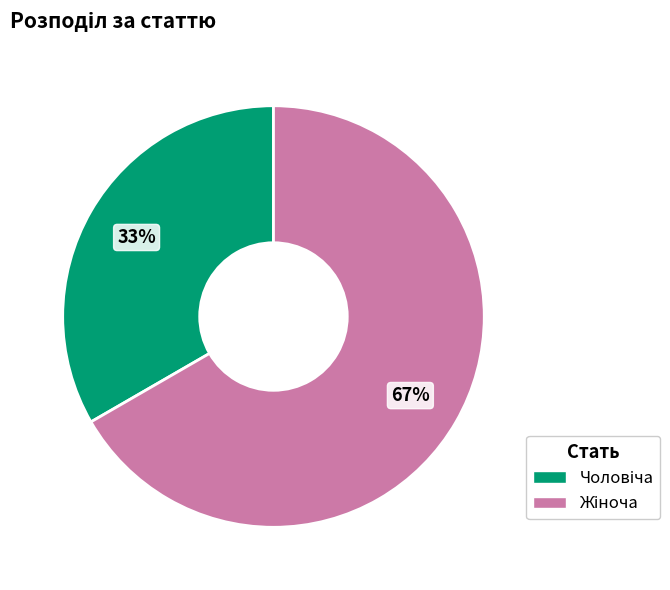

Is there any slice that represents more than half of the pie?

Yes